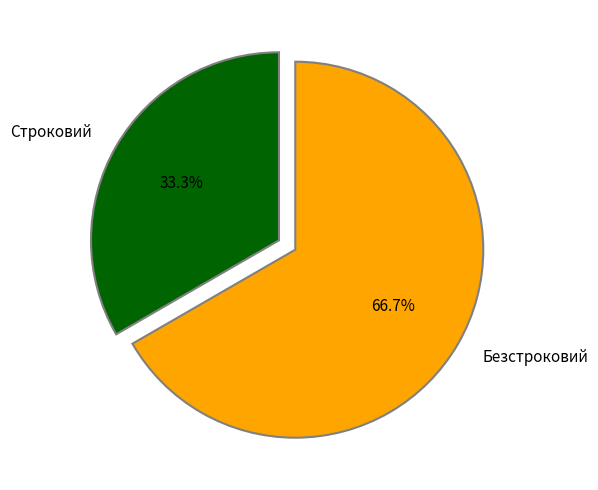

Do Строковий and Безстроковий together represent more than half of the pie?

Yes